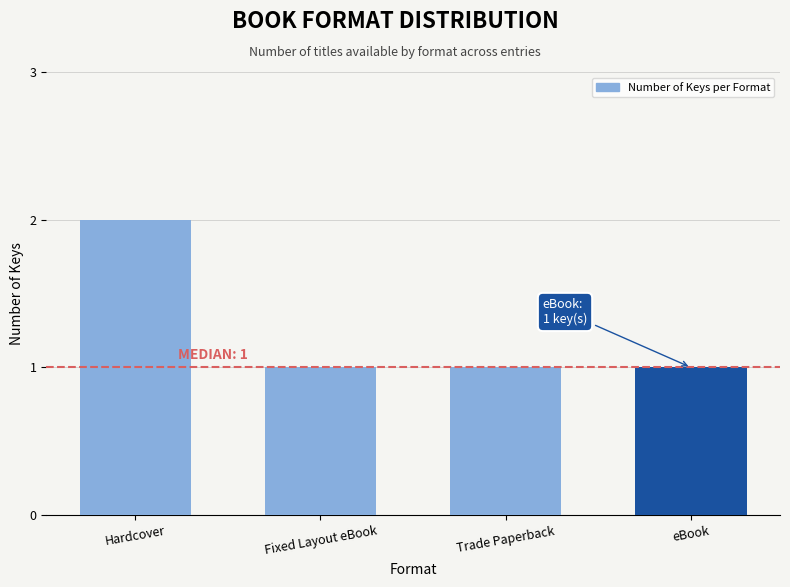

Between eBook and Hardcover, which is larger?

Hardcover